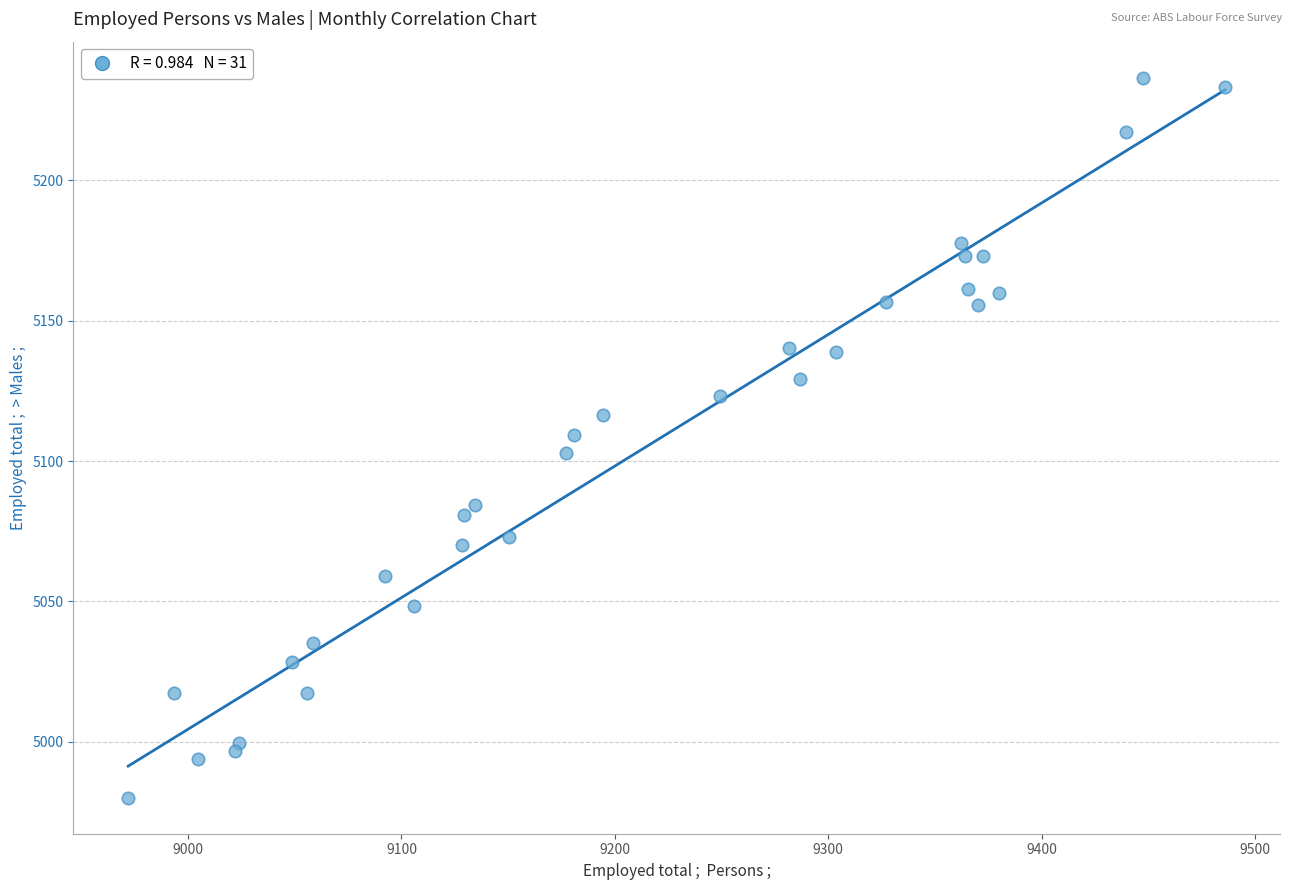

What is the range of X values (max minus min)?

514.2